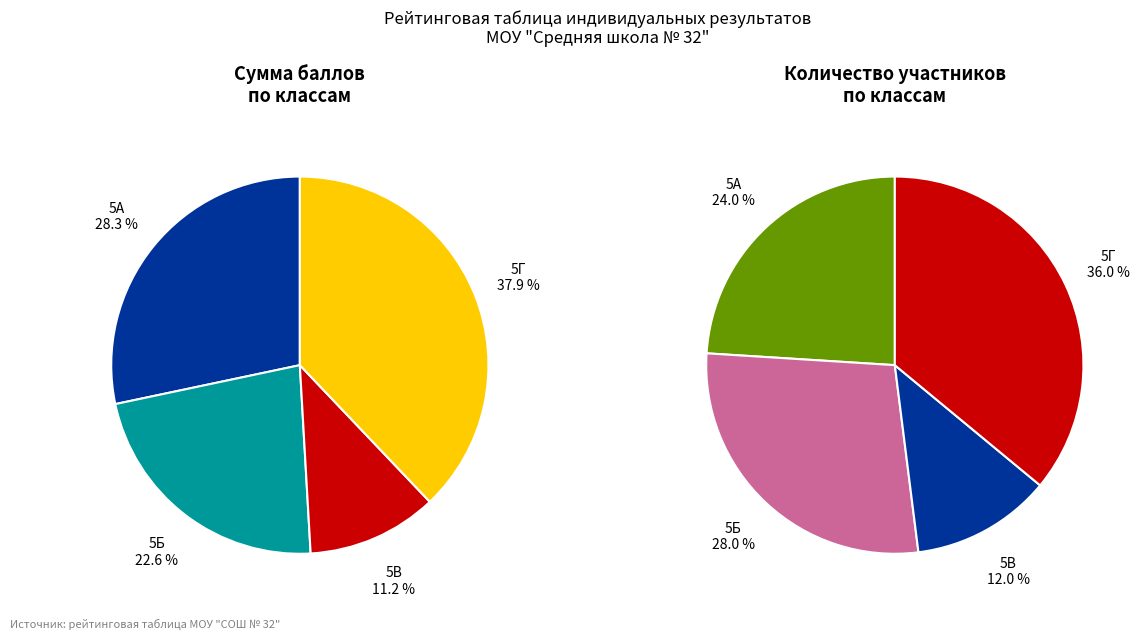

Count the number of slices in the pie.

4